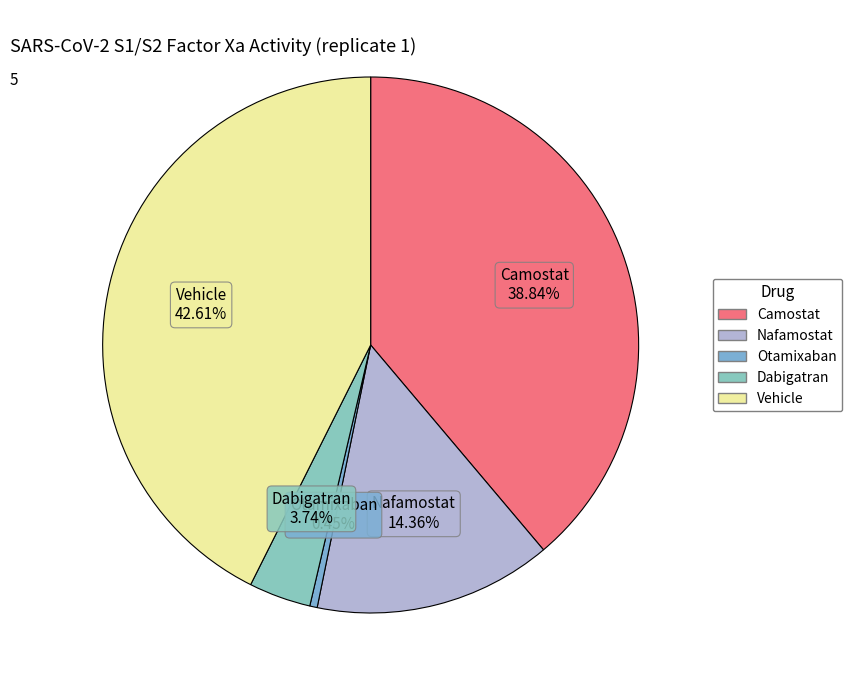

How many slices are in this pie chart?

5